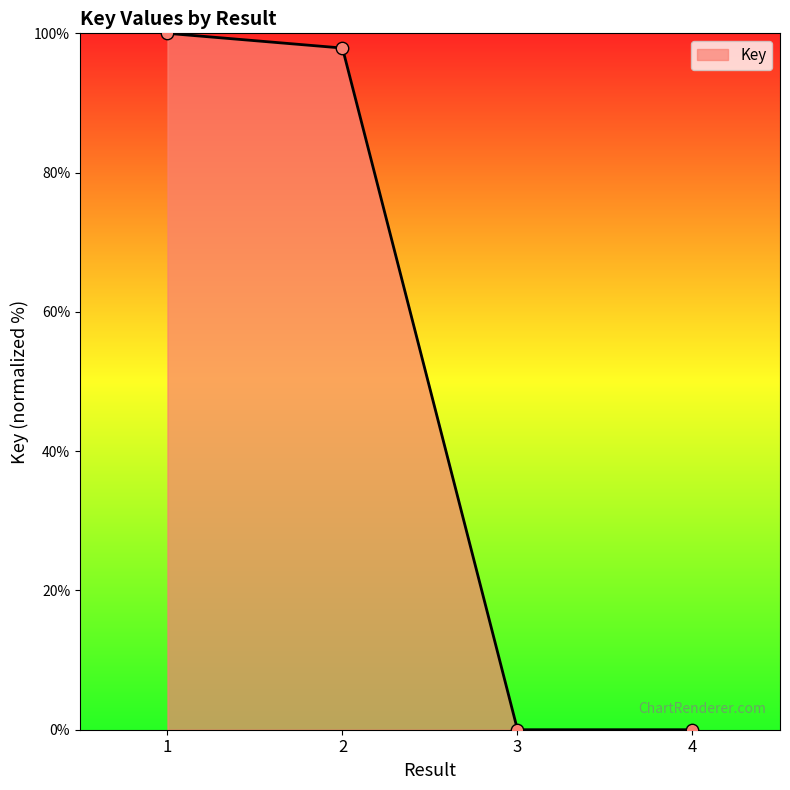

What is the change in value from 1 to 4?

-100.0